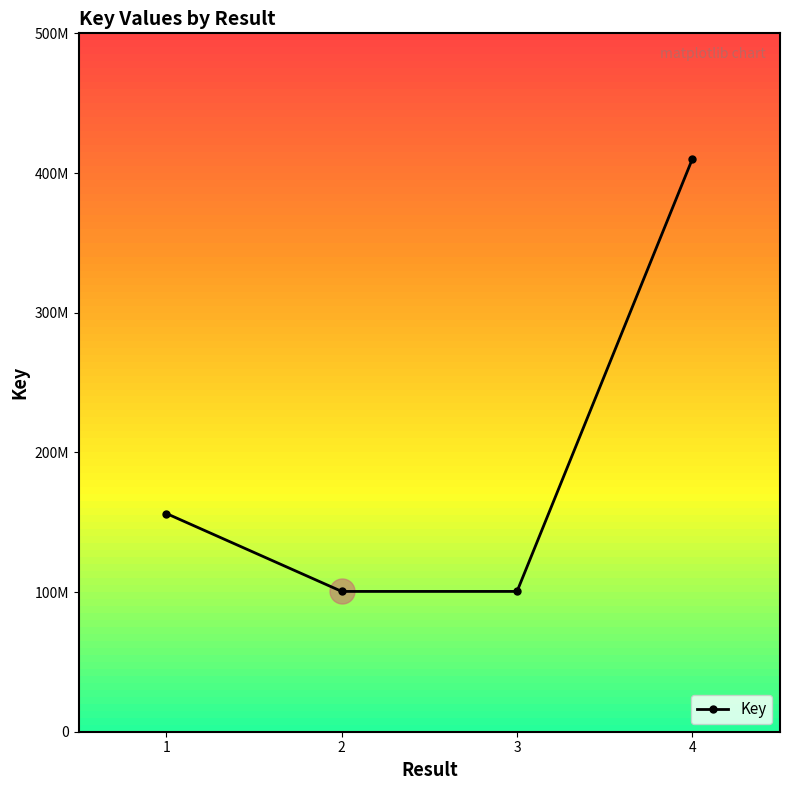

Which category has the highest value across all series?

4